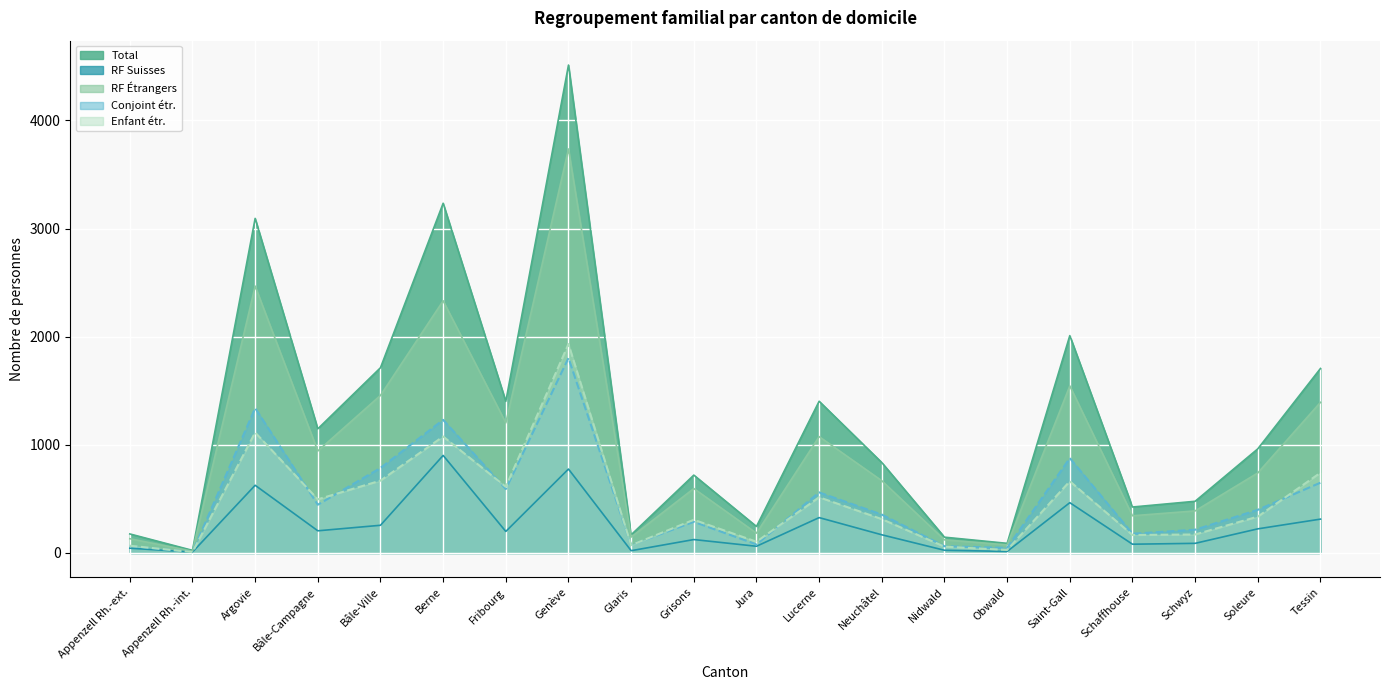

How many values in the Enfant étr. series exceed 336?

9